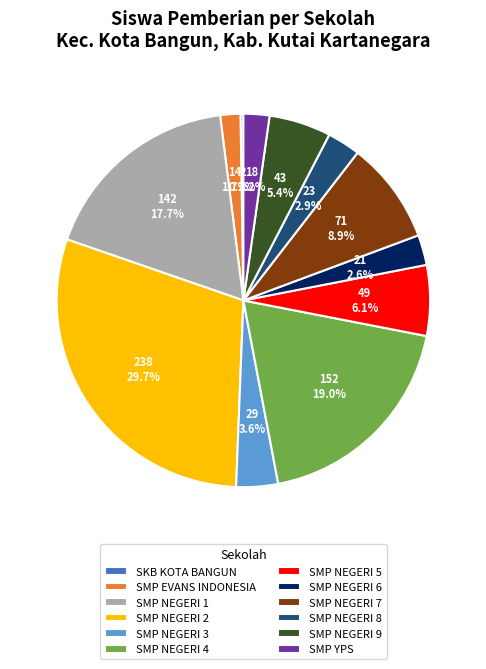

To the nearest percent, what percentage of the pie is SMP EVANS INDONESIA?

2%